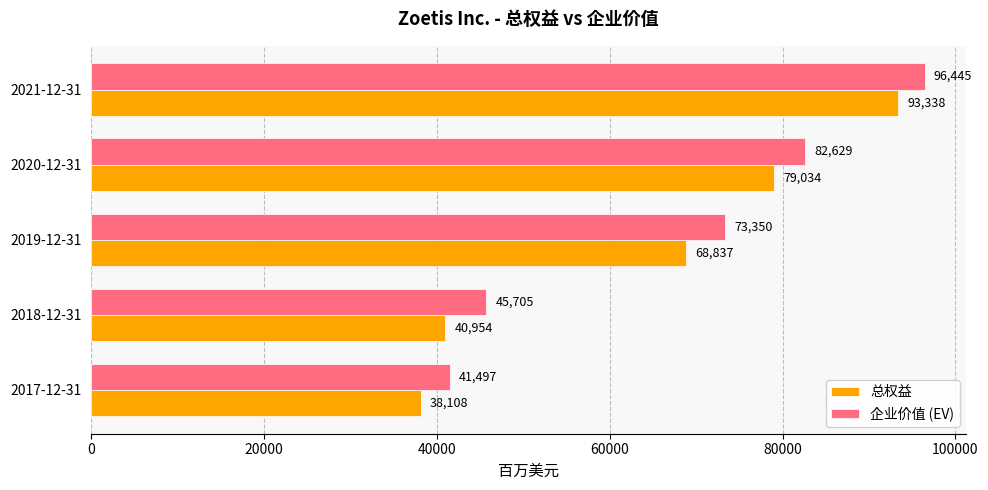

Which series changed the most between 2019-12-31 and 2020-12-31?

总权益